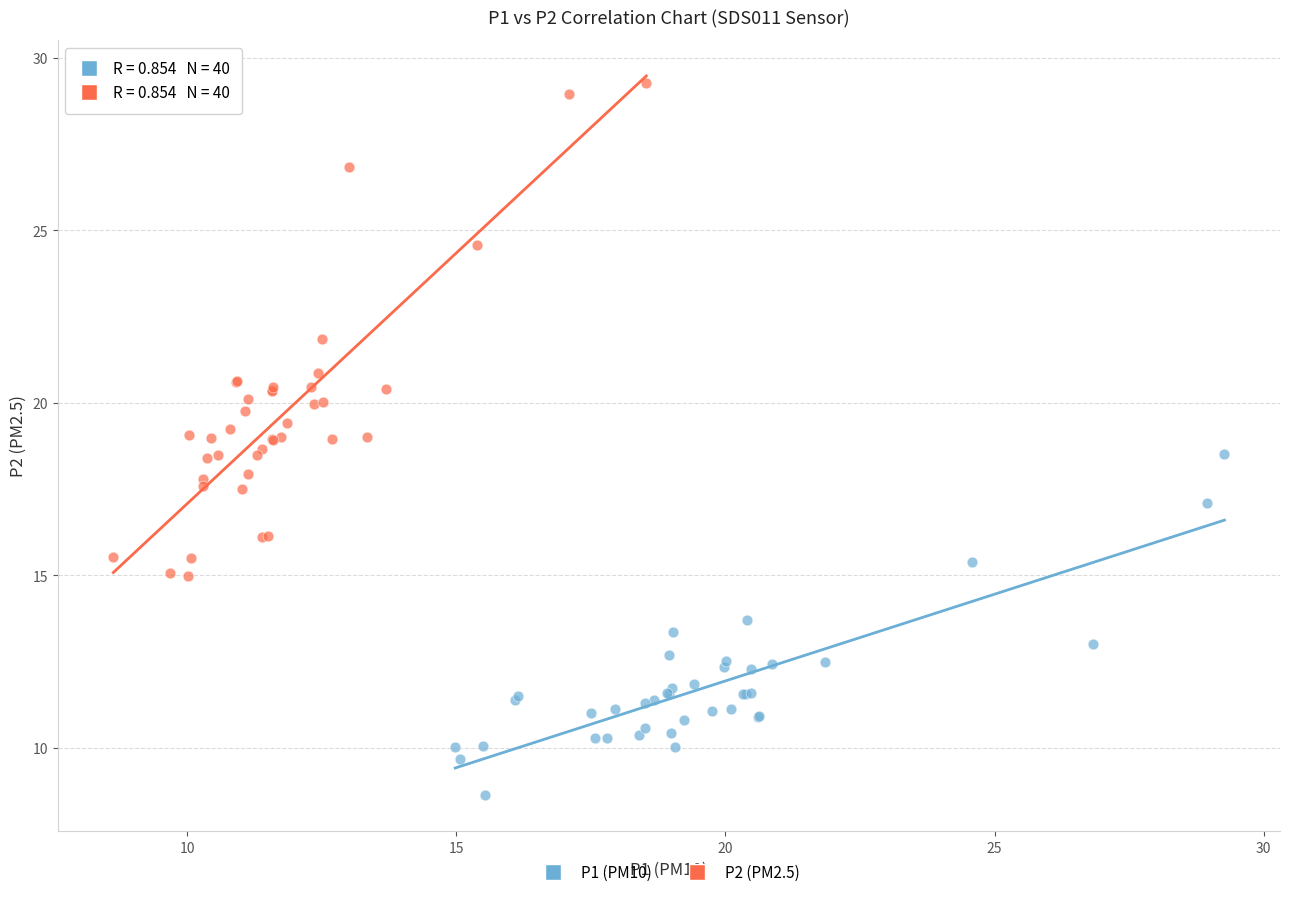

Which series reaches the minimum Y coordinate?

P1 (PM10)